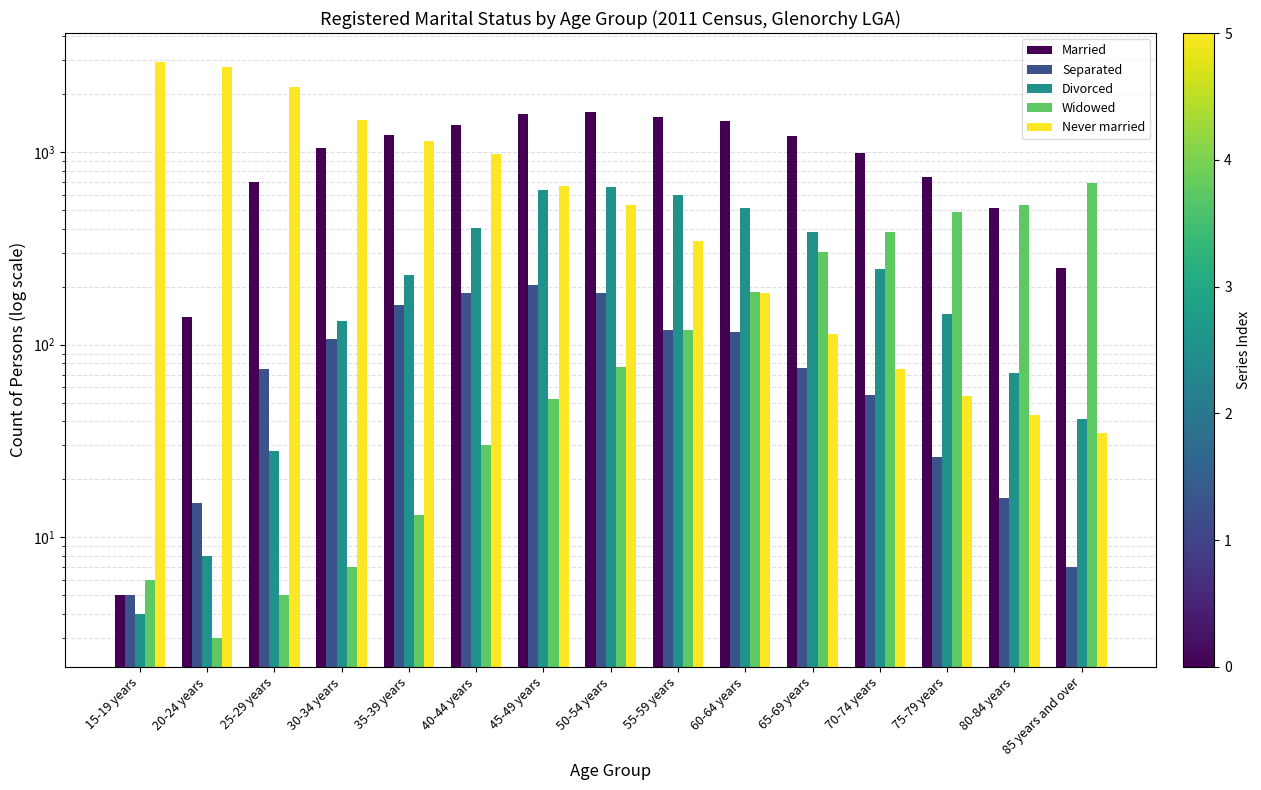

What is the difference between the Never married values at 70-74 years and 15-19 years?

2870